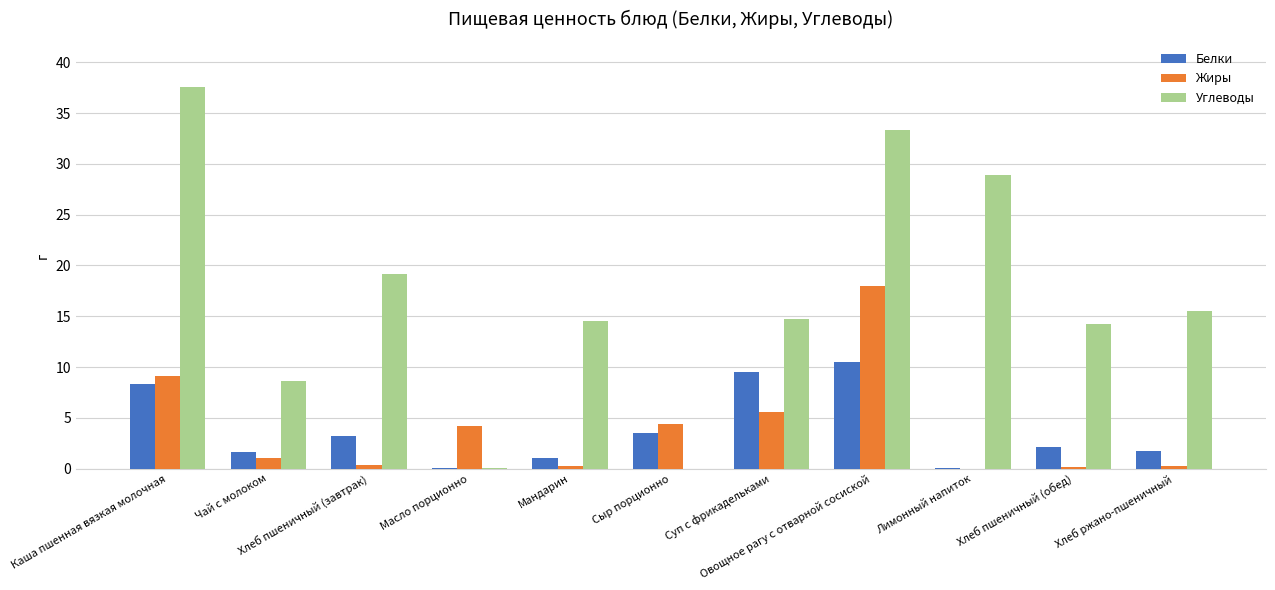

Which series has the largest total across all categories?

Углеводы